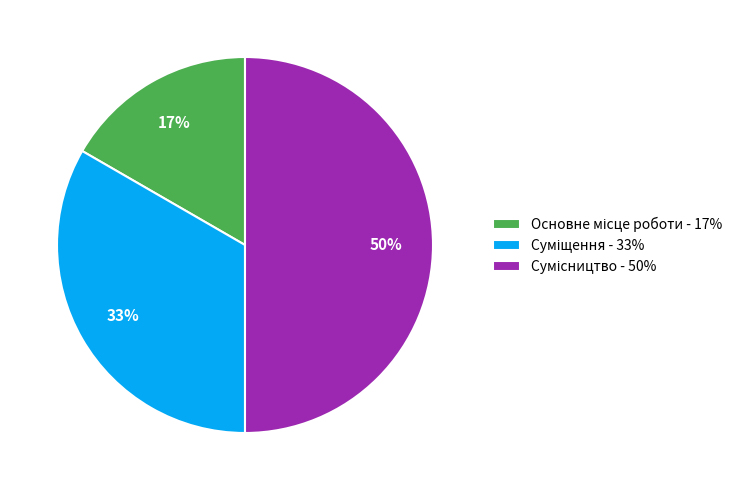

To the nearest percent, what is the average slice percentage?

33%